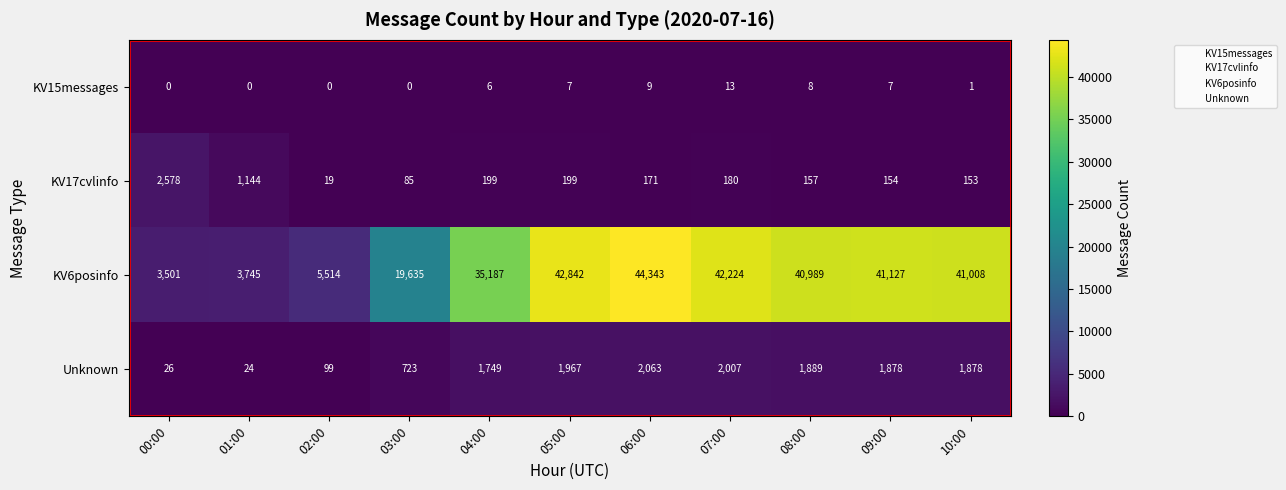

Where is KV15messages nearest to the value 6?

04:00